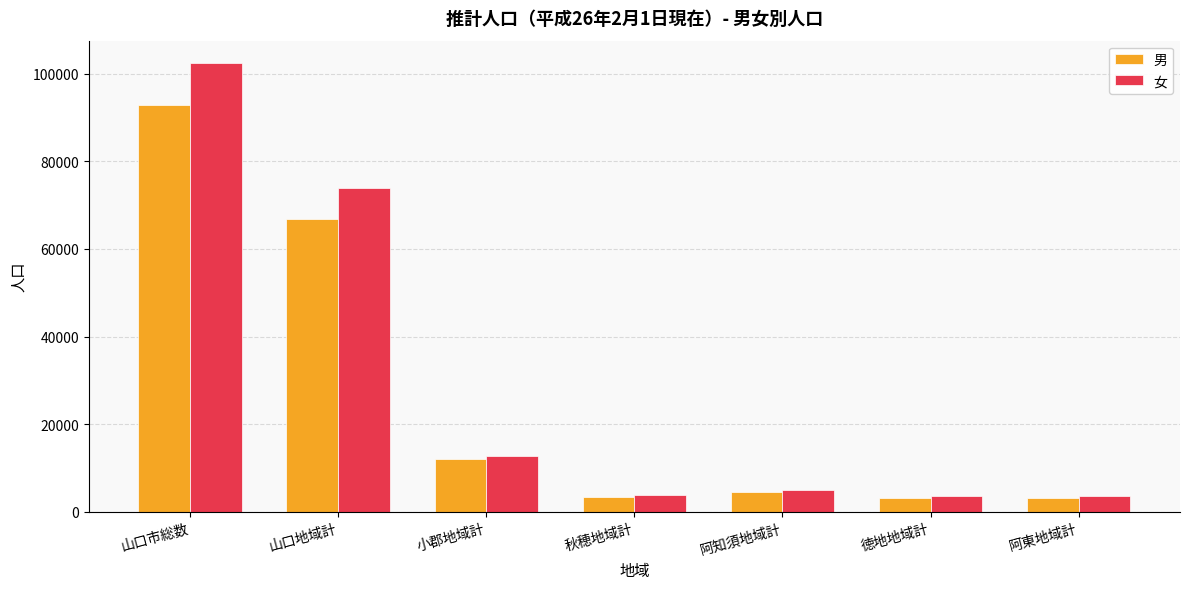

What is the difference between the maximum and minimum values in the 男 series?

89817